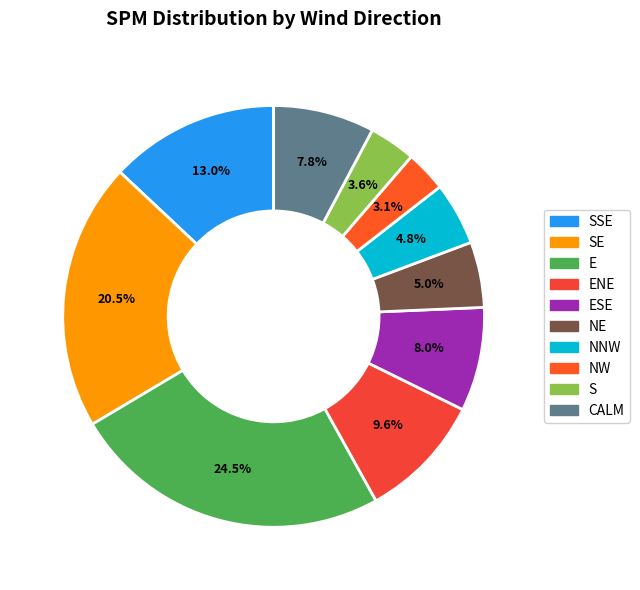

Which category has the smallest portion of the pie?

NW